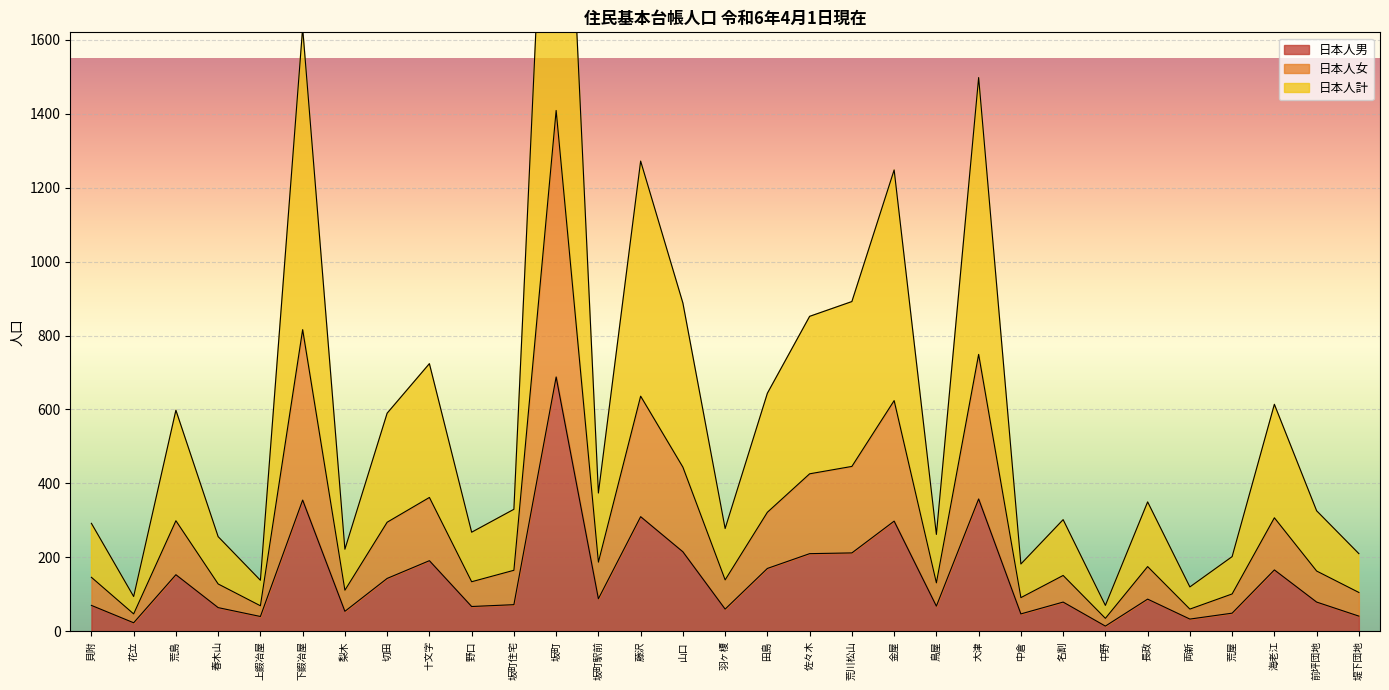

List the labels in order of 日本人男 value, largest first.

坂町, 大津, 下鍜冶屋, 藤沢, 金屋, 山口, 荒川松山, 佐々木, 十文字, 田島, 海老江, 荒島, 切田, 坂町駅前, 長政, 名割, 前坪団地, 坂町住宅, 貝附, 鳥屋, 野口, 春木山, 羽ヶ榎, 梨木, 荒屋, 中倉, 堤下団地, 上鍜冶屋, 両新, 花立, 中野